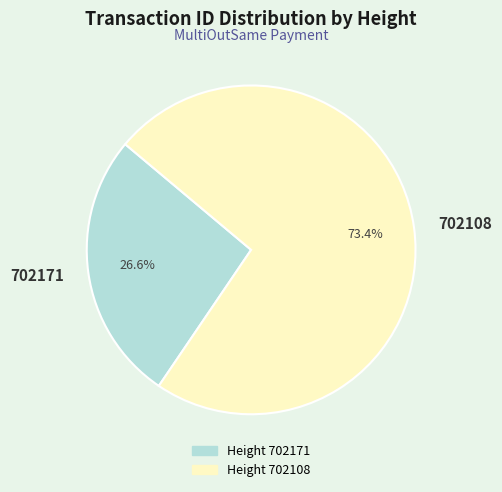

Is it true that 702171 is 41% of the pie?

False